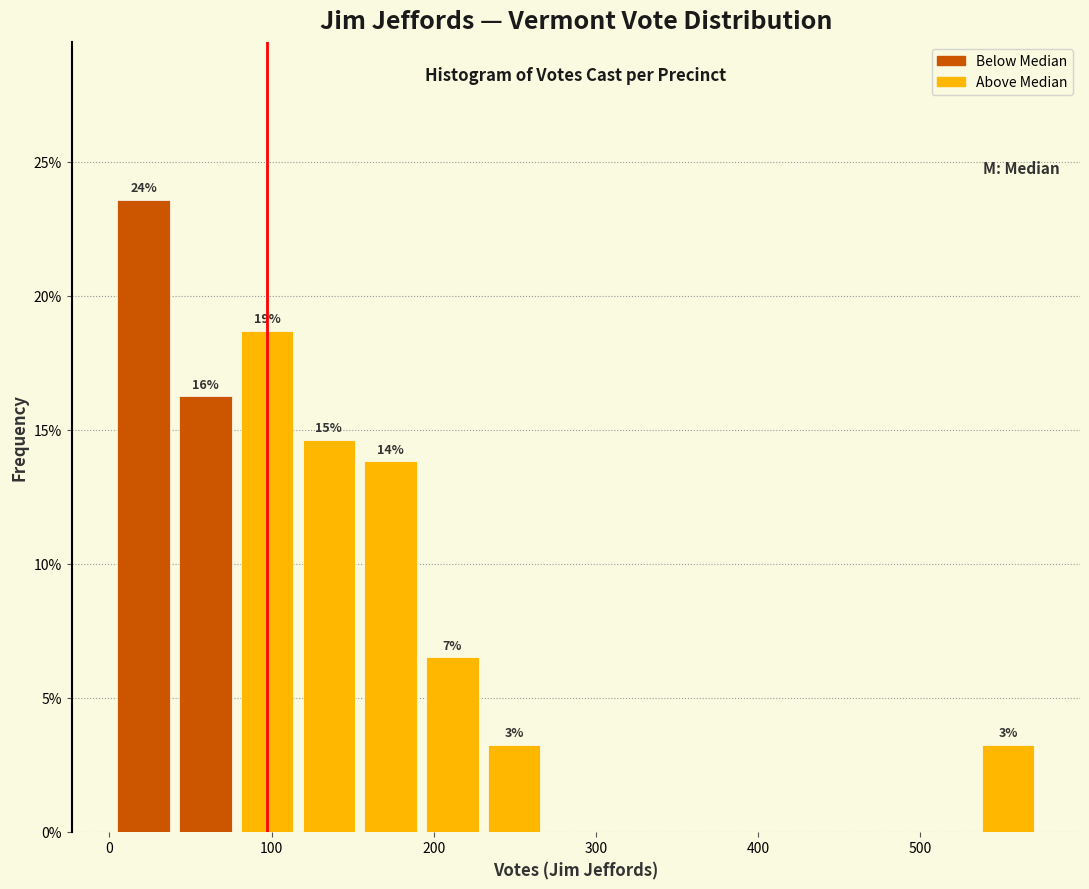

Around what value on the x-axis is the tallest bar? Give the approximate position of its centre, as read against the axis.

20